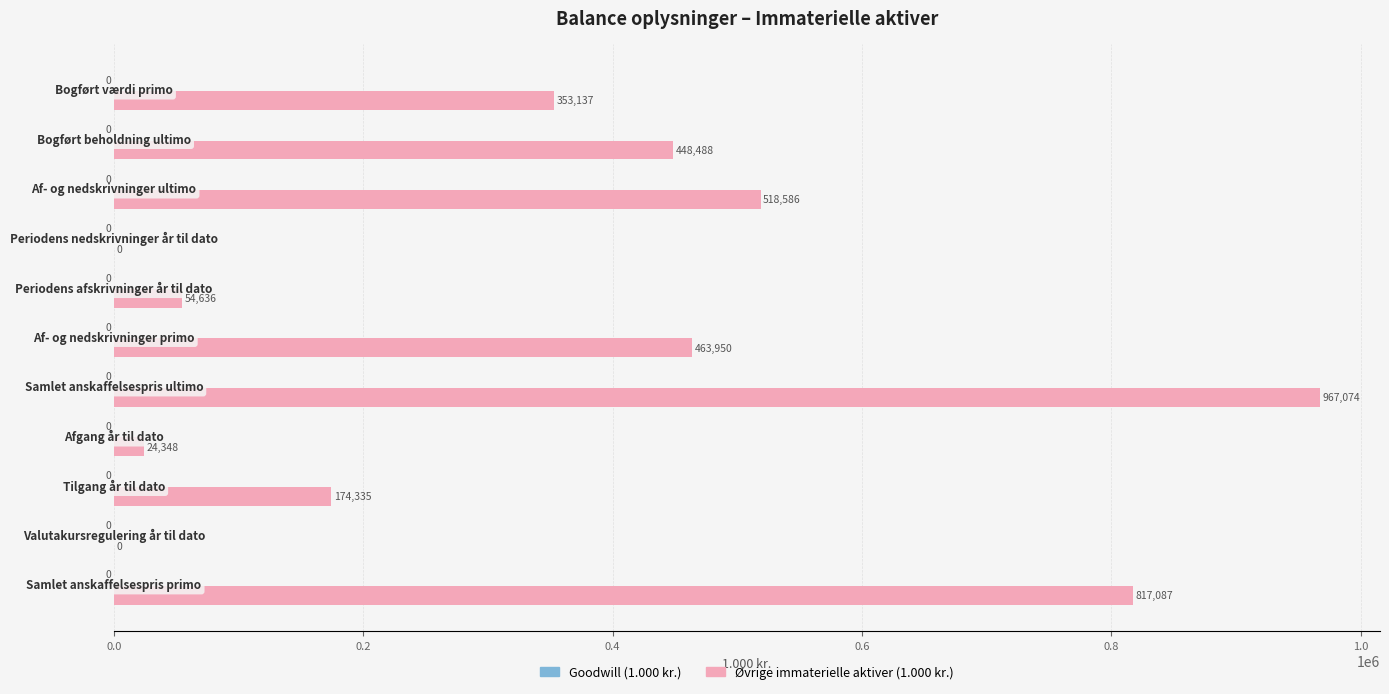

What is the sum of all values?

3821641